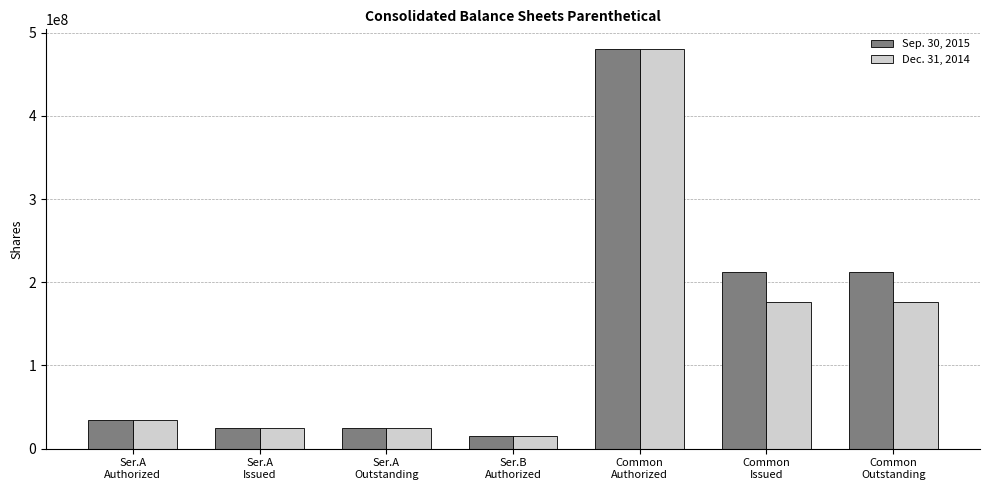

List the series in order of their overall mean, highest first.

Sep. 30, 2015, Dec. 31, 2014